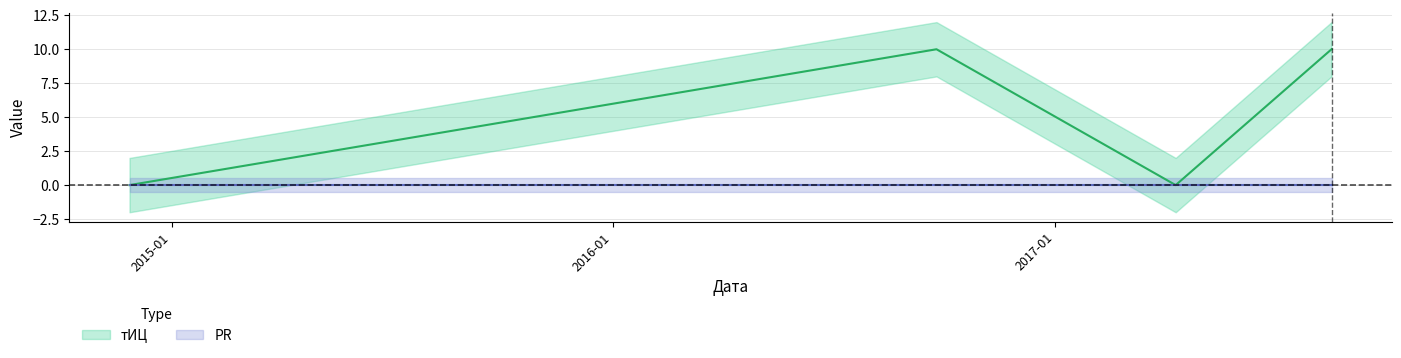

Which label corresponds to the smallest value in the chart?

2014-11-27